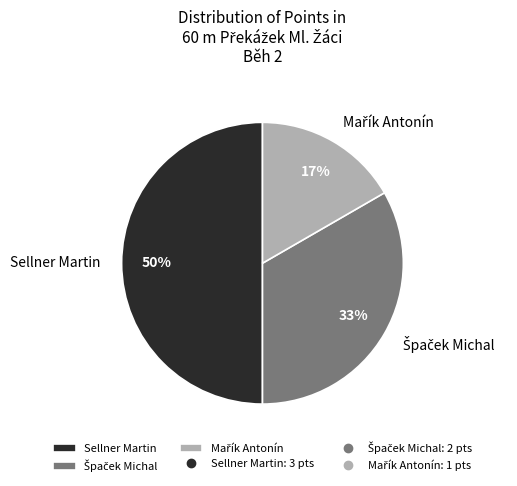

How many slices are in this pie chart?

3